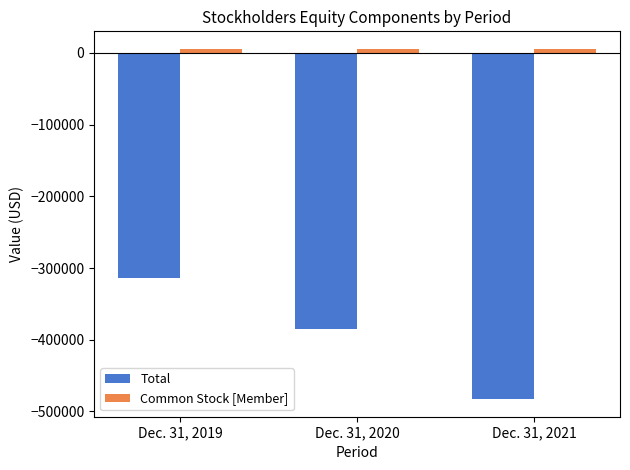

Rank the series at Dec. 31, 2019 from lowest to highest value.

Total, Common Stock [Member]